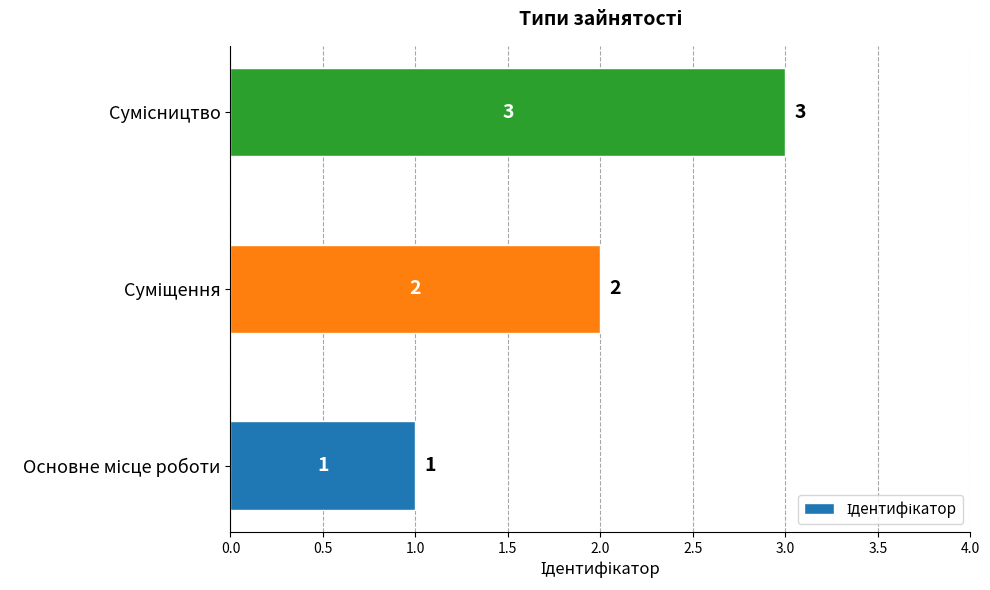

Count the values in the range 1 to 3.

3